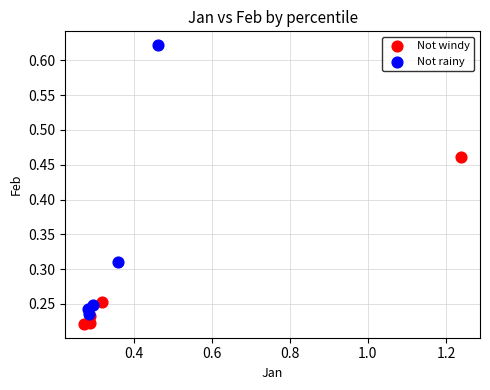

Which series has the widest spread of Y values?

Not rainy